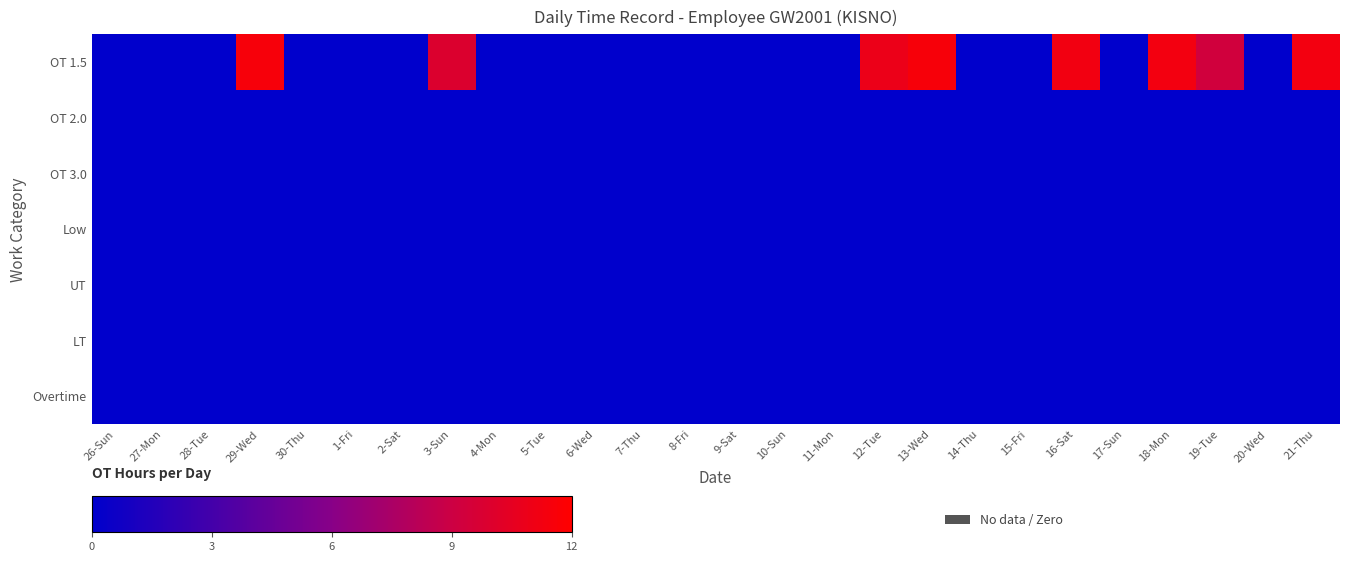

Which series changed the most between 8-Fri and 19-Tue?

OT 1.5